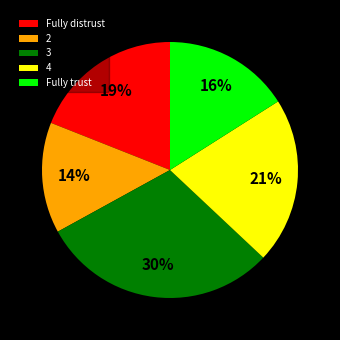

Rank the categories by value from lowest to highest.

2, Fully trust, Fully distrust, 4, 3